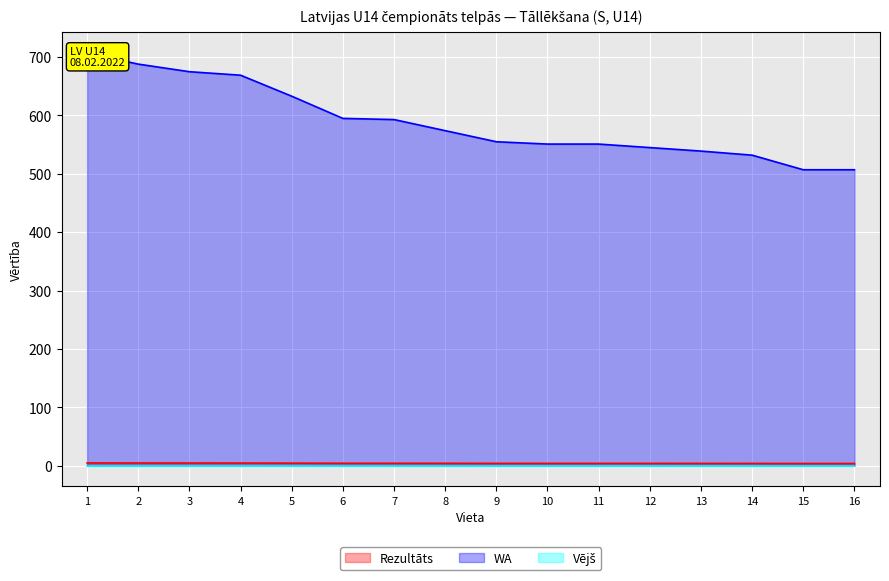

The value of Rezultāts at 10 is 3.9. True or false?

True